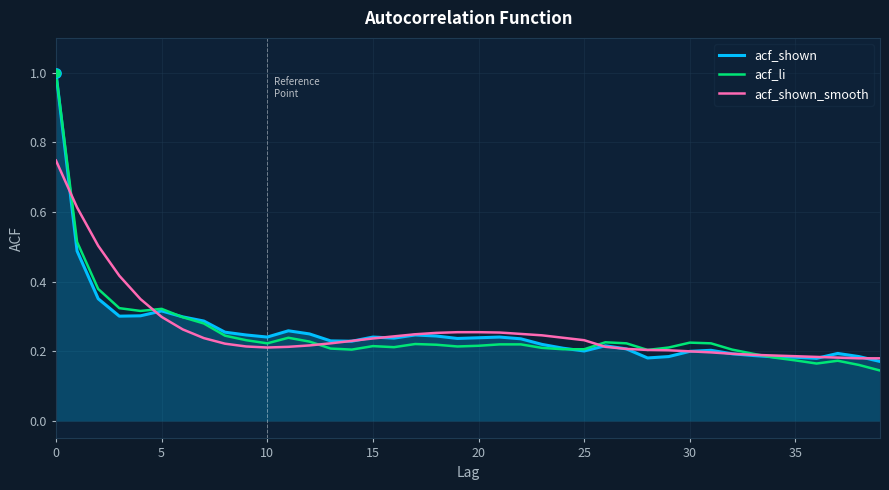

What is the greatest value displayed?

1.0